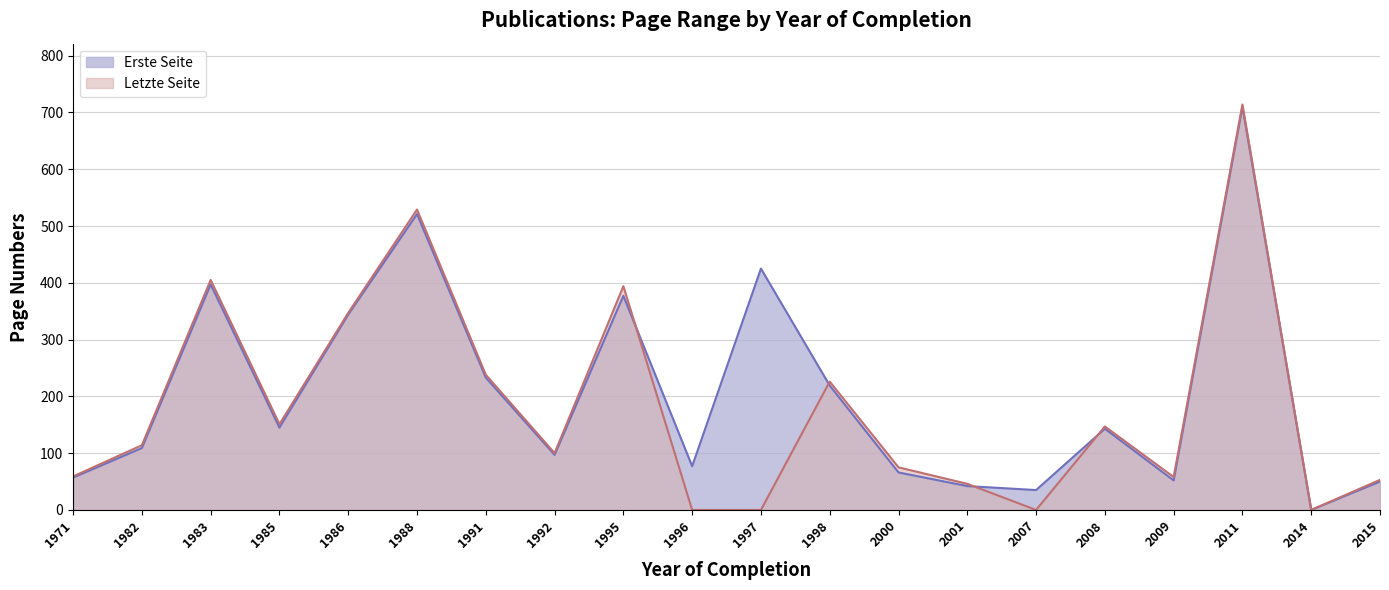

What is the difference between the highest and lowest values at 1982?

5